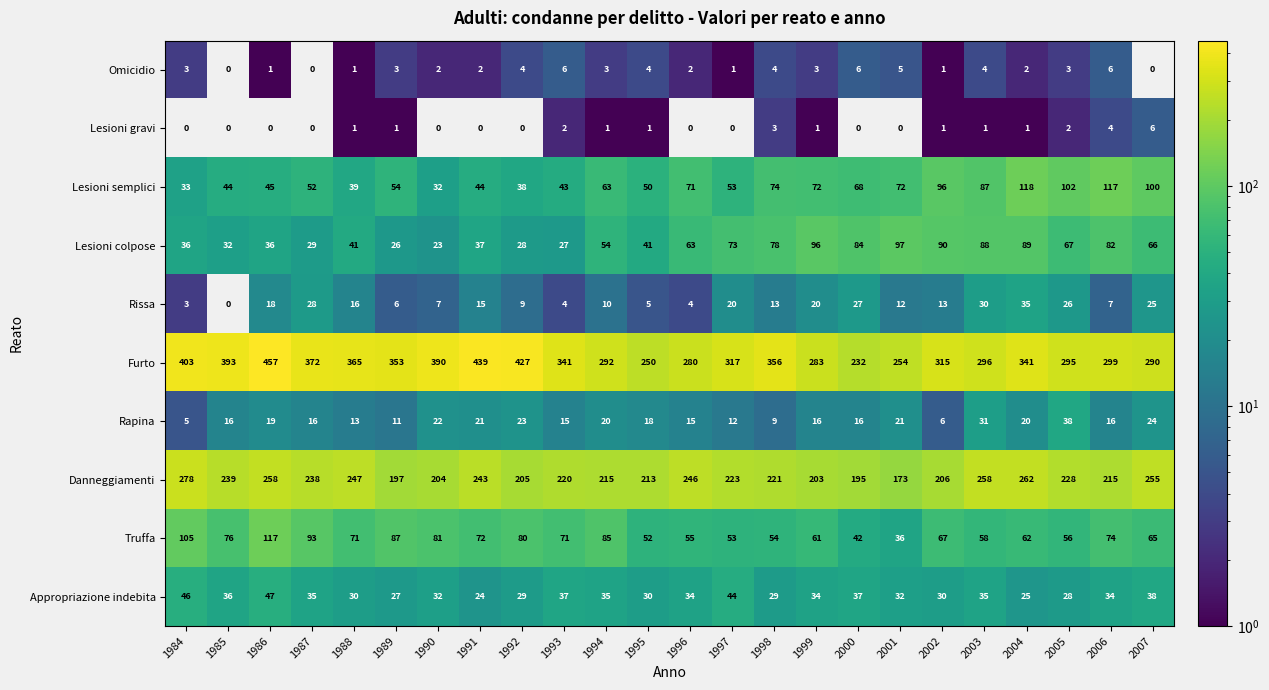

The value of Truffa at 1999 is 37. True or false?

False